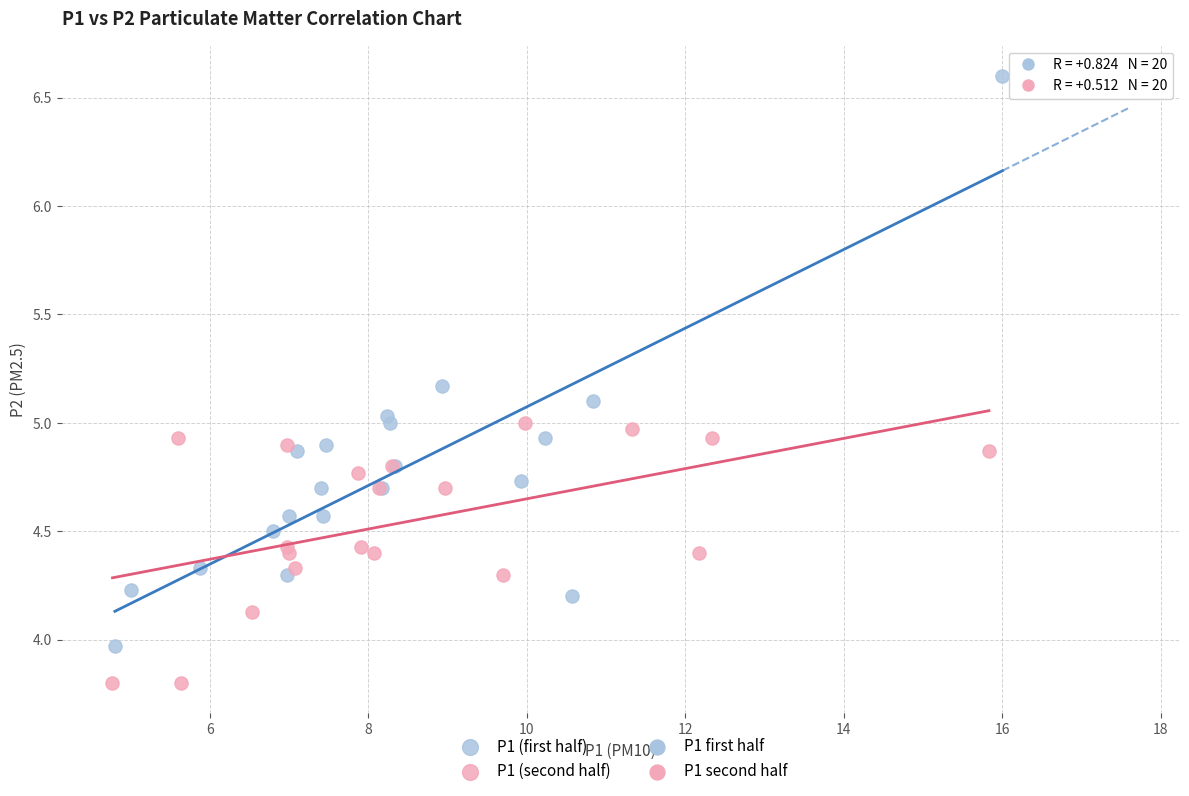

Which series has the widest spread of Y values?

P1 (first half)